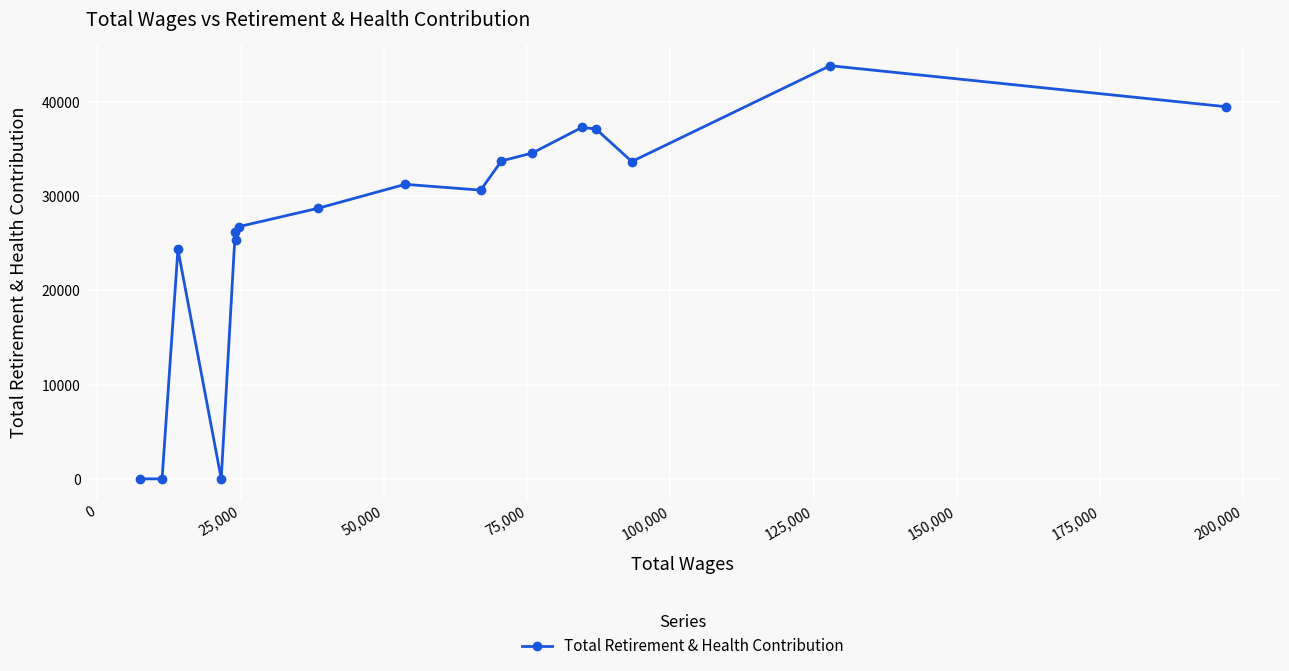

What is the greatest value displayed?

43856